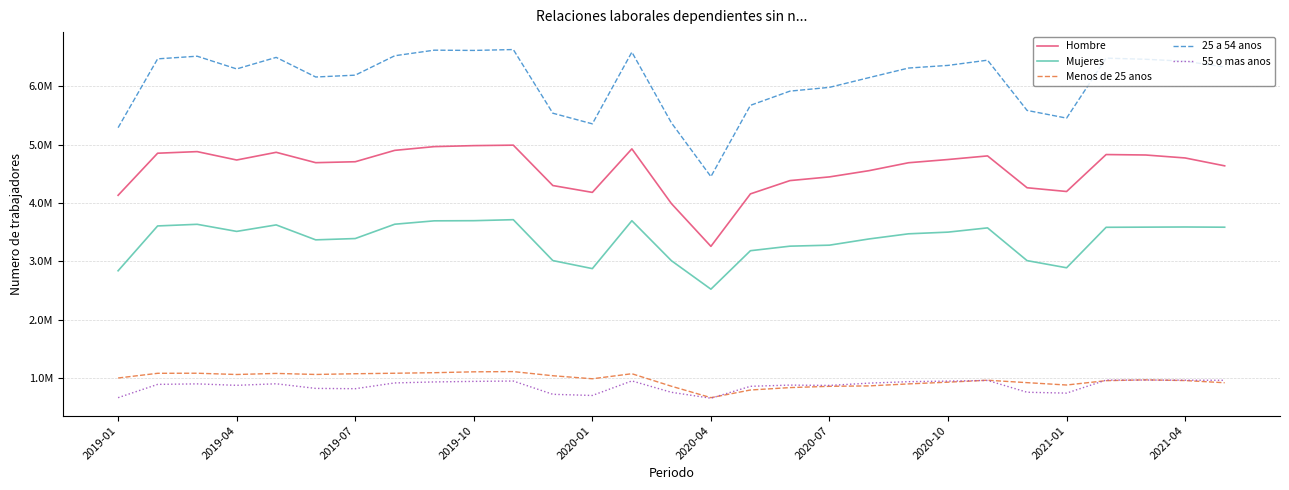

Does the chart display data point markers on the line(s)?

No